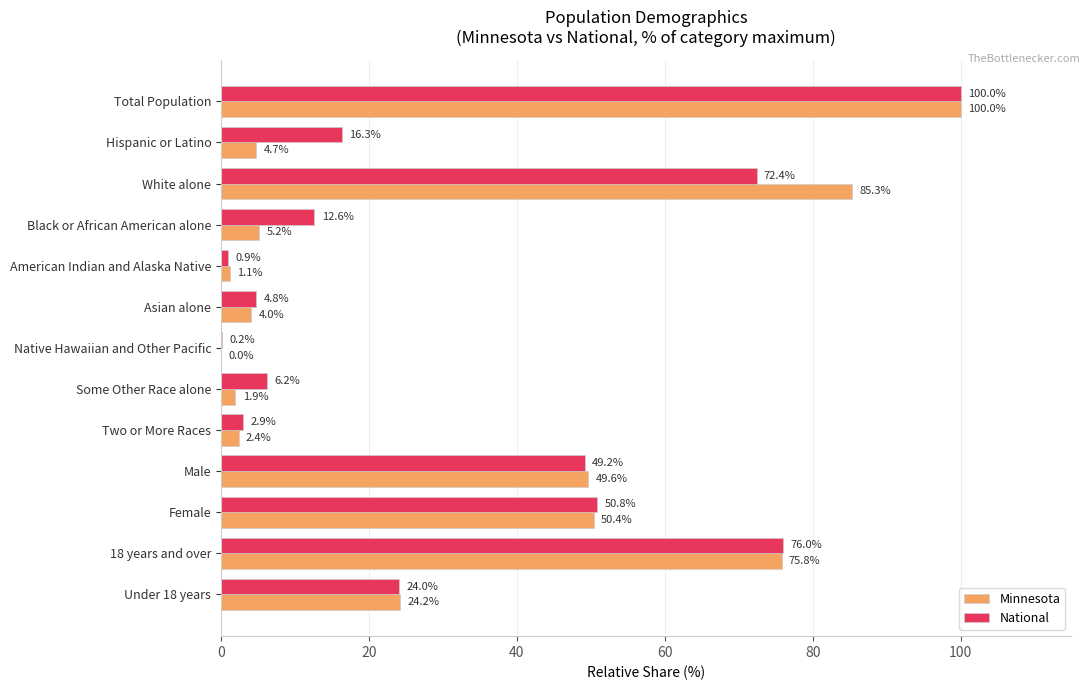

What is the approximate value of Minnesota at Two or More Races?

2.4